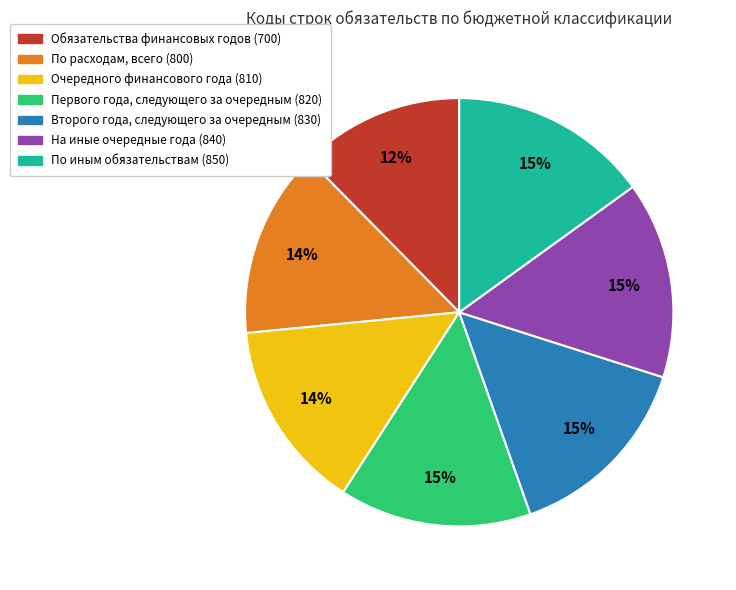

Approximately how many times larger is the value at По расходам, всего (800) compared to Очередного финансового года (810)?

1.0